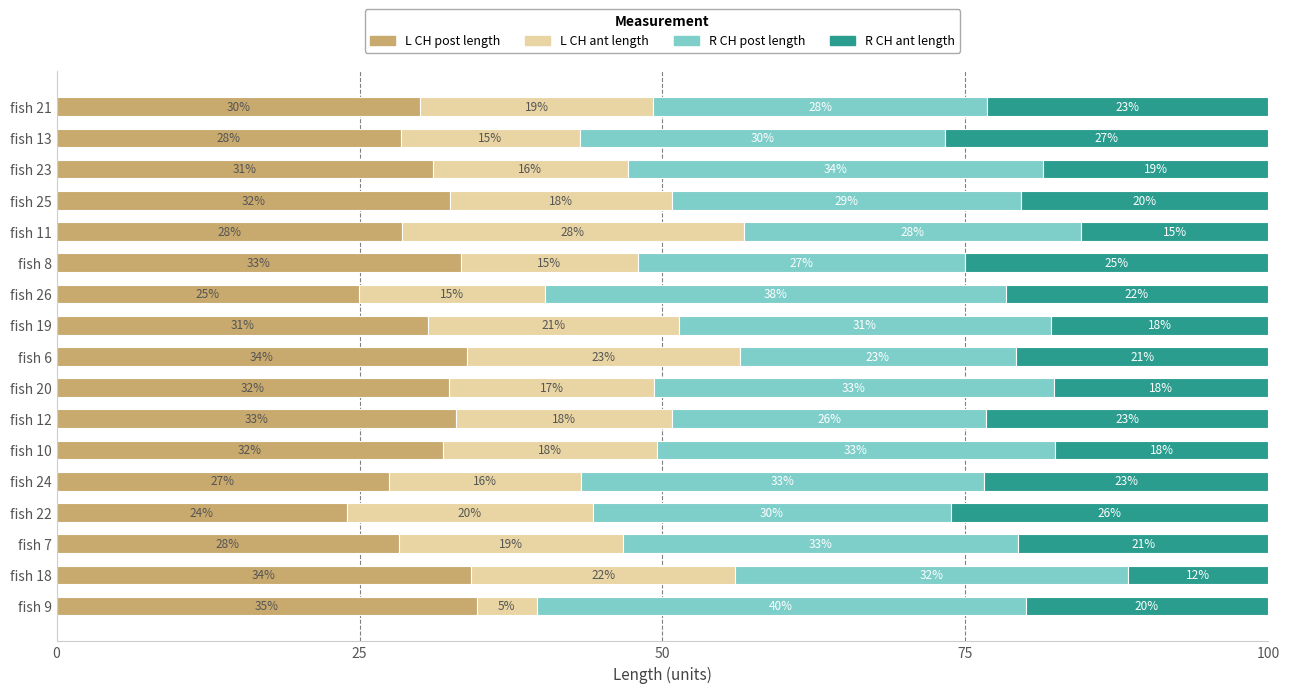

Which category has the lowest value in the L CH post length series?

fish 22